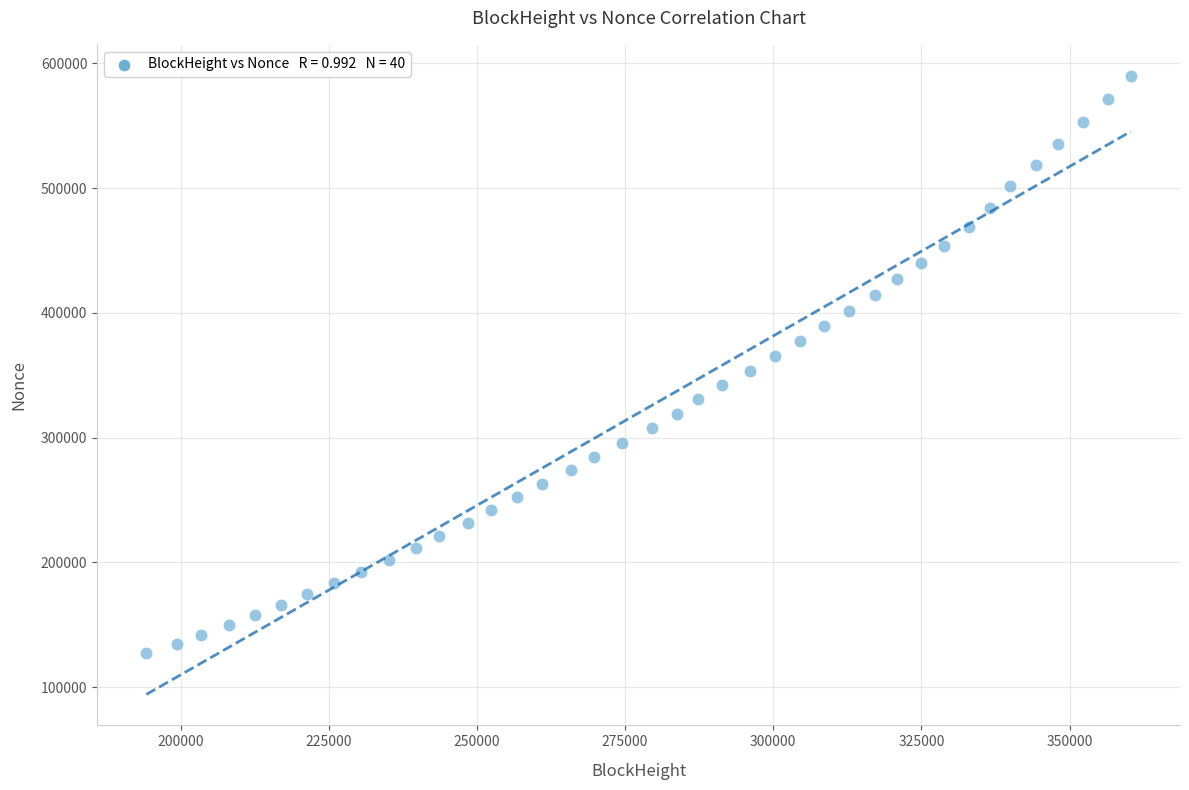

What is the range of Y values (max minus min)?

462771